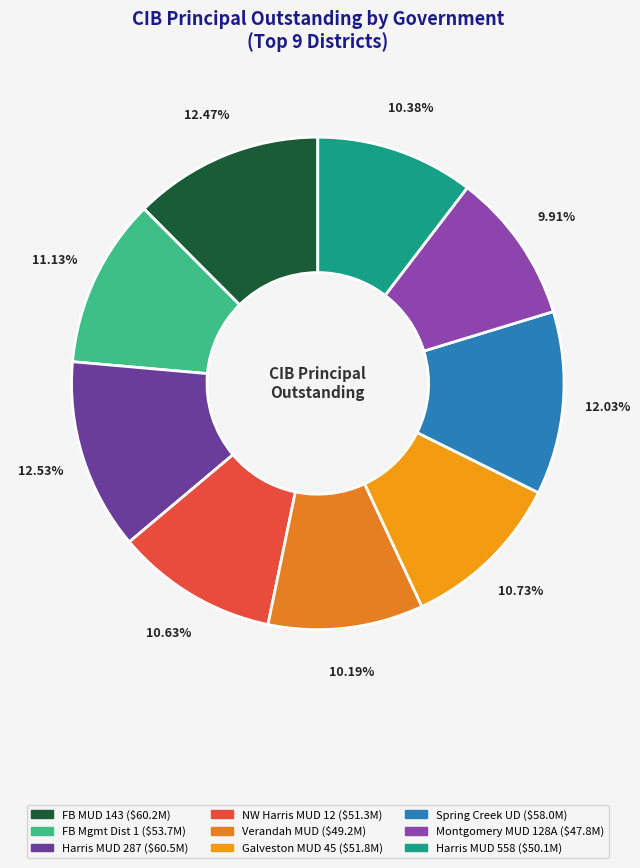

What is the smallest slice in the pie chart?

Montgomery County MUD 128A